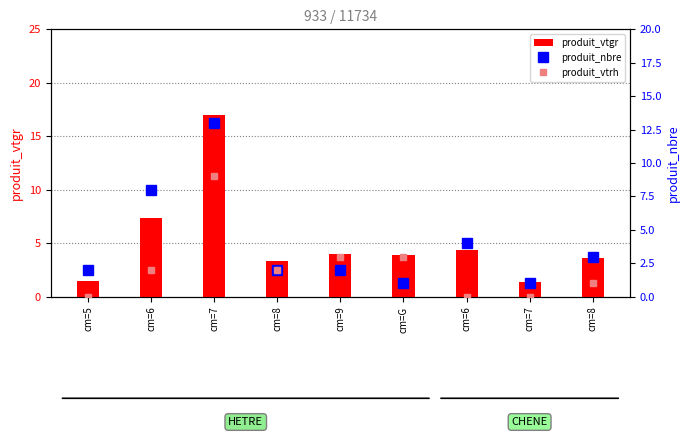

What is the label of the 2nd bar from the left?

cm=6